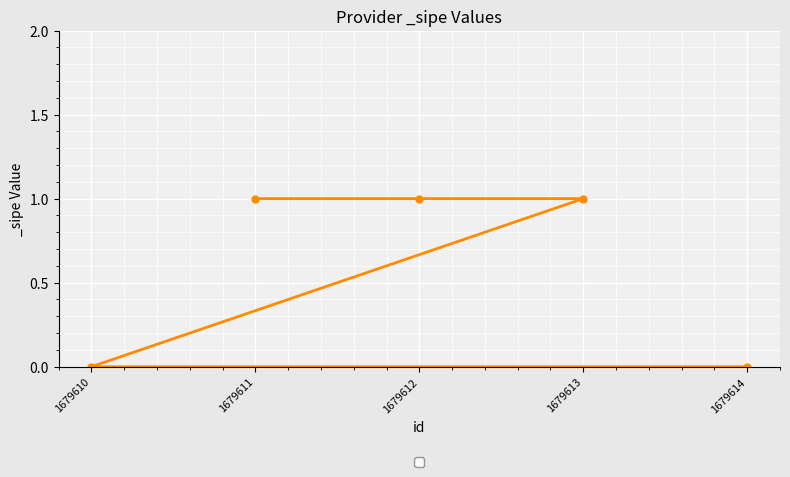

Rank the categories by value from highest to lowest.

1679613, 1679612, 1679611, 1679614, 1679610